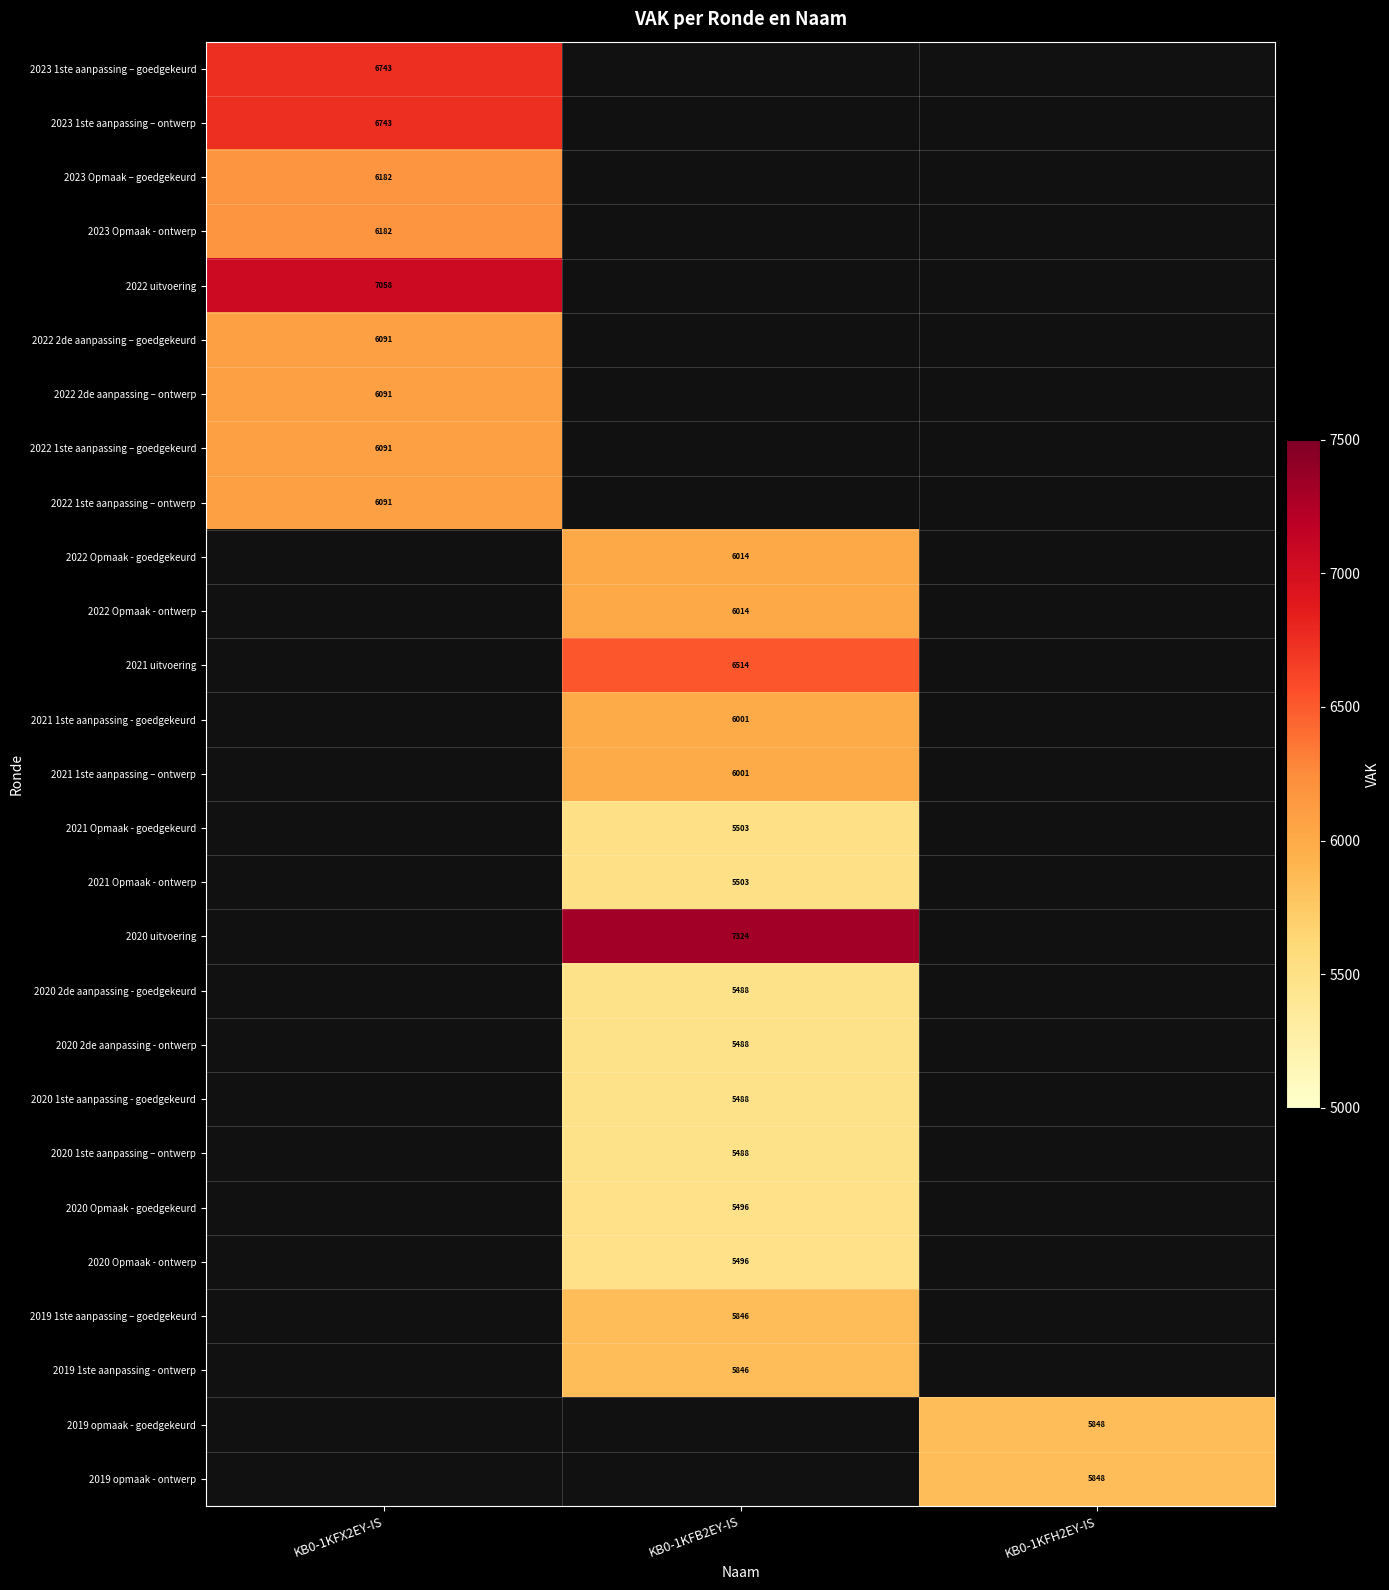

True or false: 2020 2de aanpassing - goedgekeurd has a value of 5488 at KB0-1KFB2EY-IS.

True